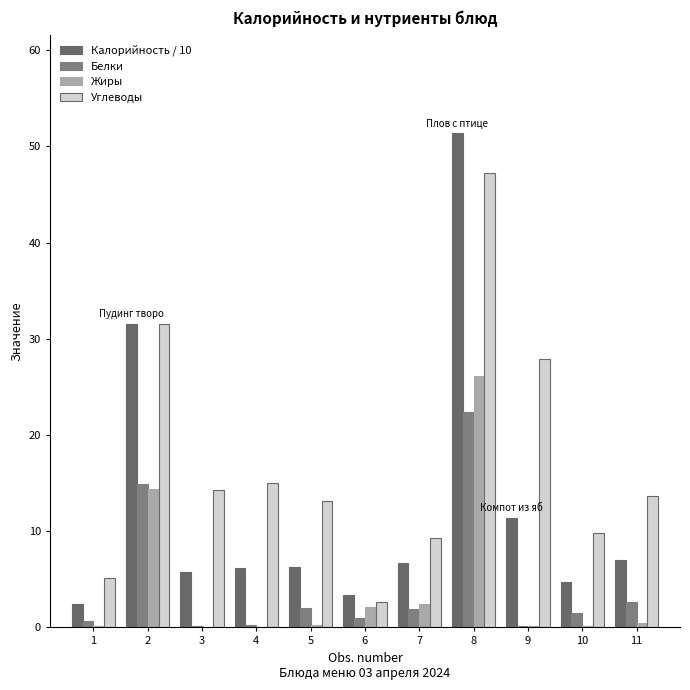

What is the total value across all series at 2?

92.3